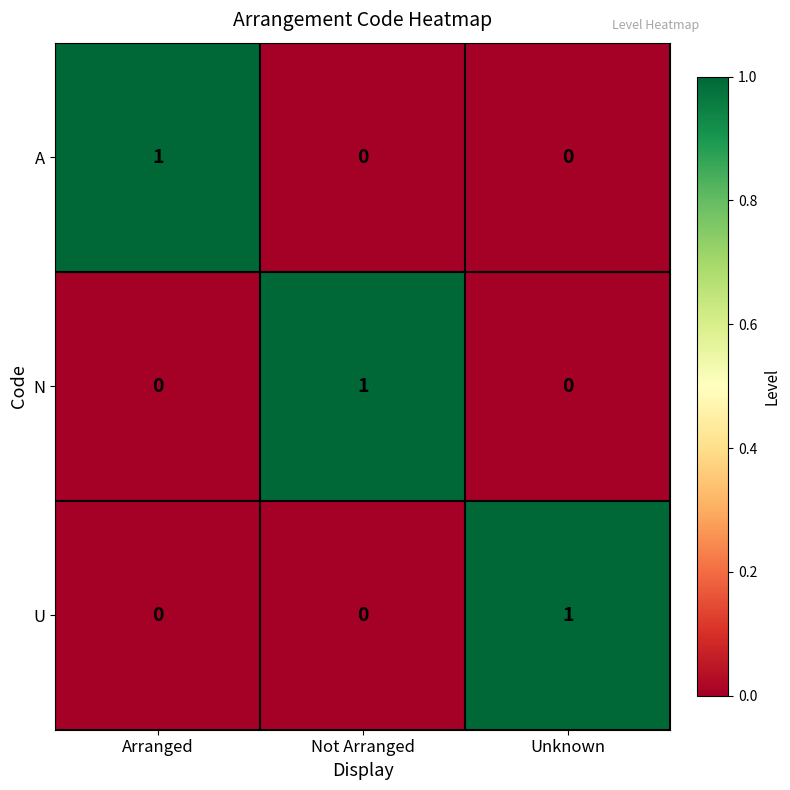

At how many categories does at least one series exceed 0?

3